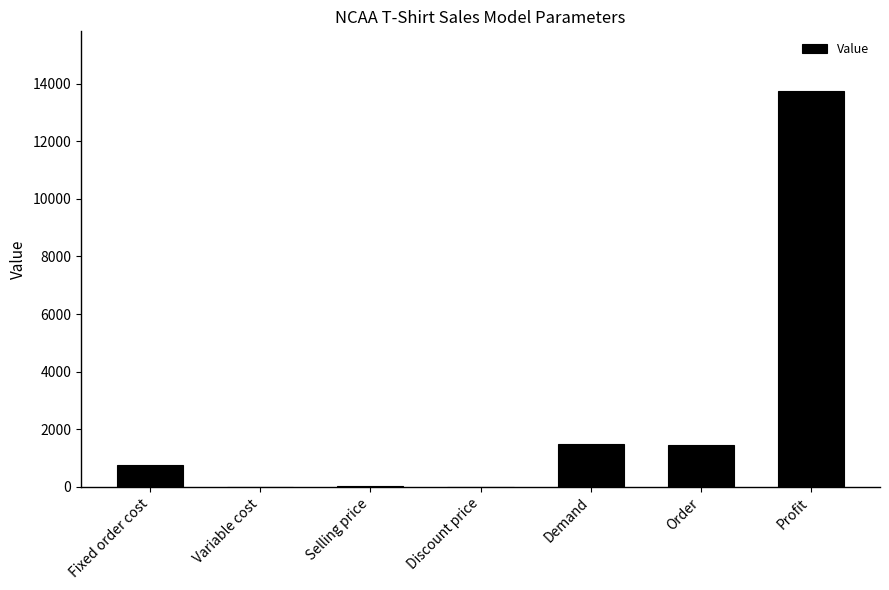

The value at Order is 1450. True or false?

True